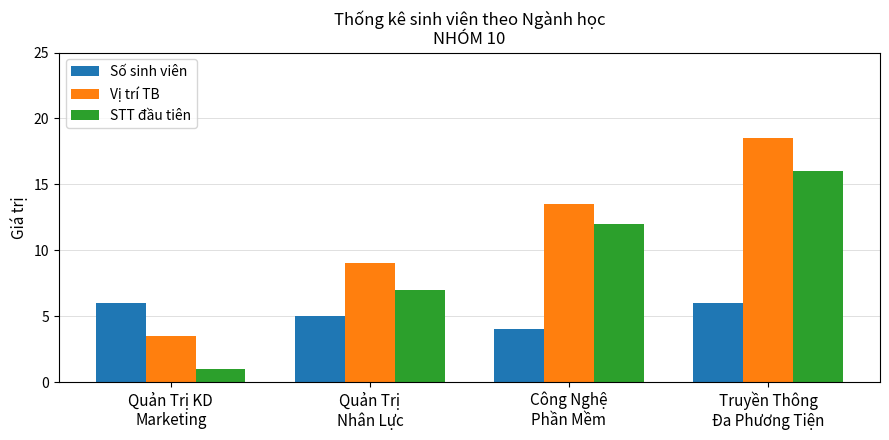

What is the maximum value for STT đầu tiên?

16.0